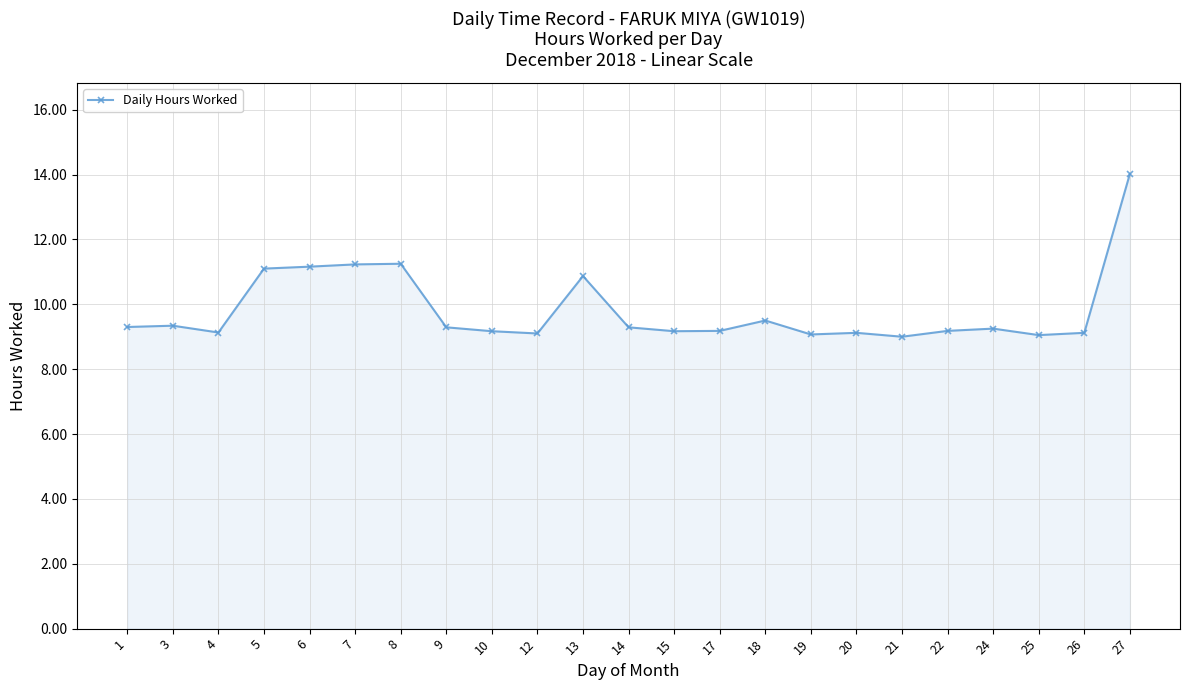

True or false: there are more than 0 points higher than both neighbors.

True